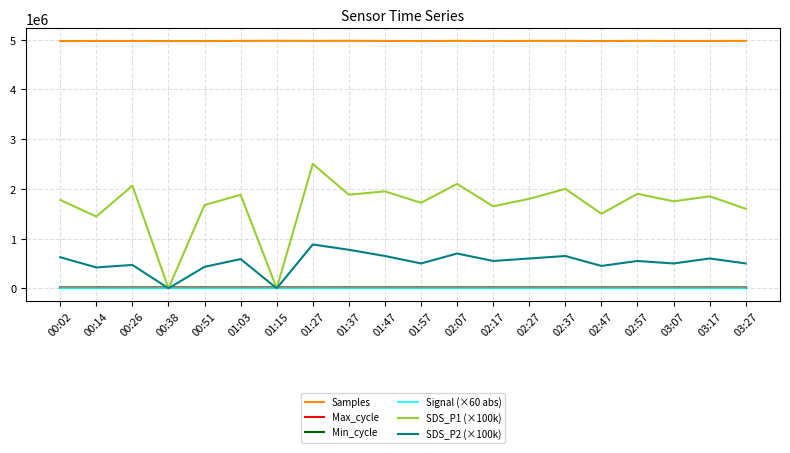

True or false: Max_cycle and Min_cycle cross at least once.

False